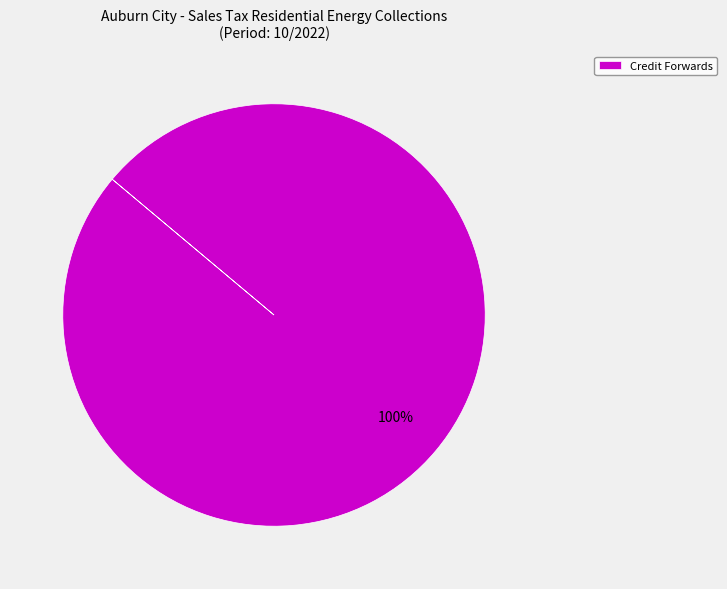

Rank the categories by value from lowest to highest.

Credit Forwards